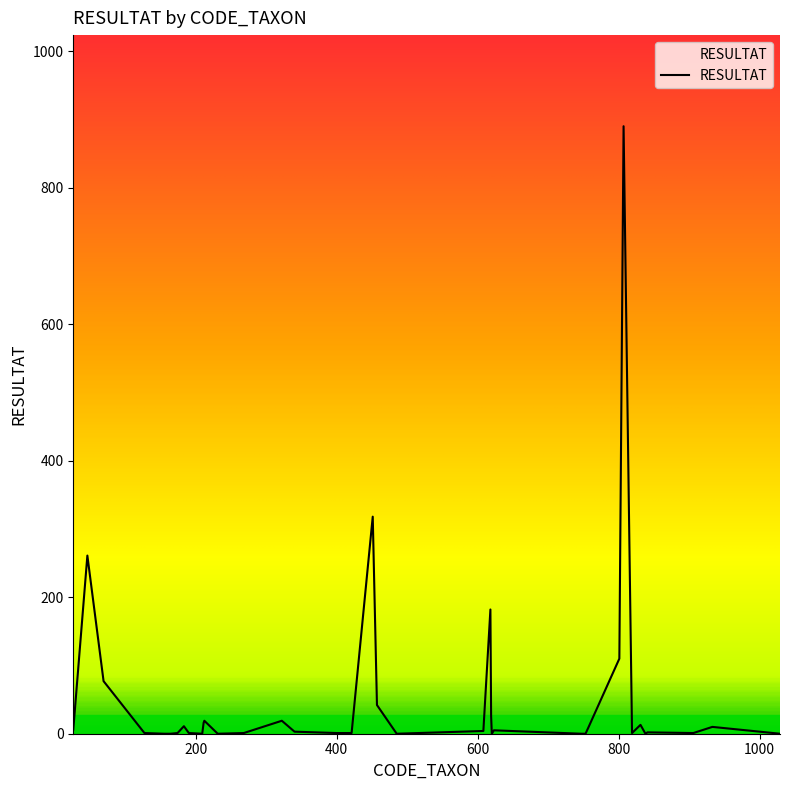

True or false: the data has more than 0 interior local peaks.

True